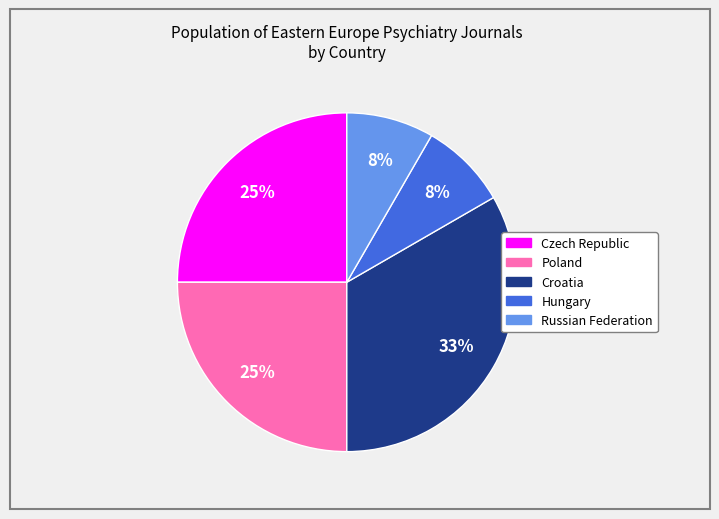

To the nearest percent, what is the average slice percentage?

20%